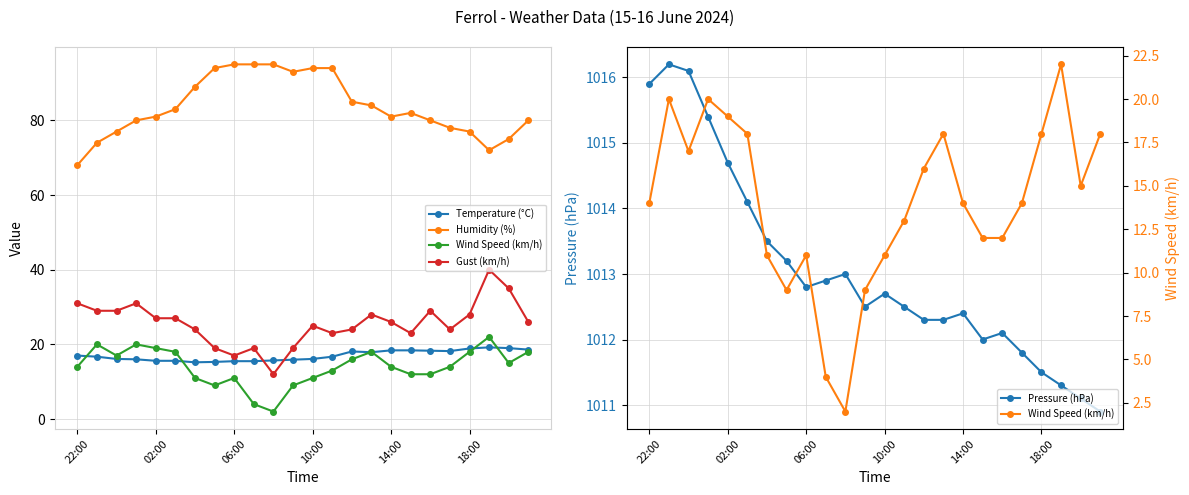

What is the sum of all Humidity (%) values?

2006.0